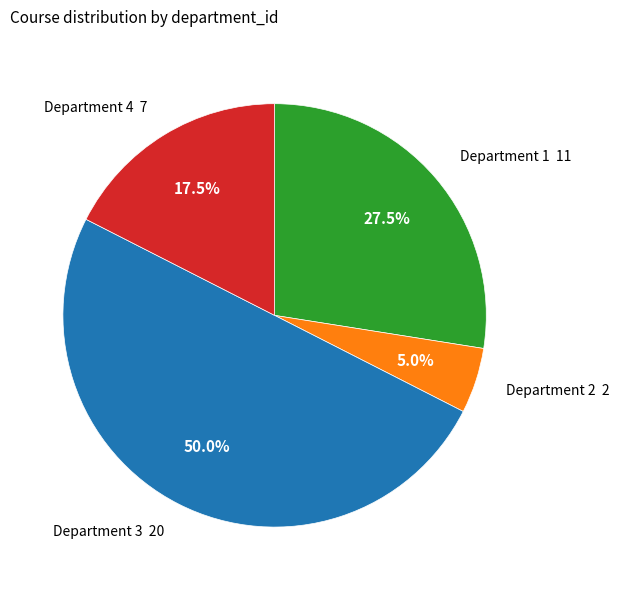

How many segments does this pie chart have?

4